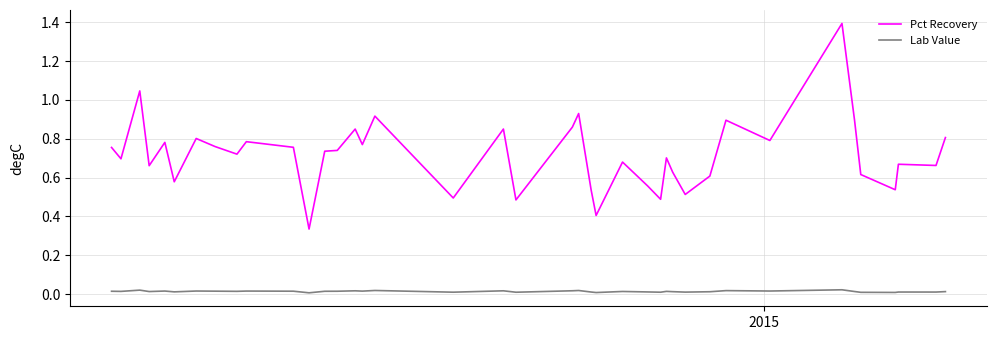

Which series has the largest range (max minus min)?

Pct Recovery